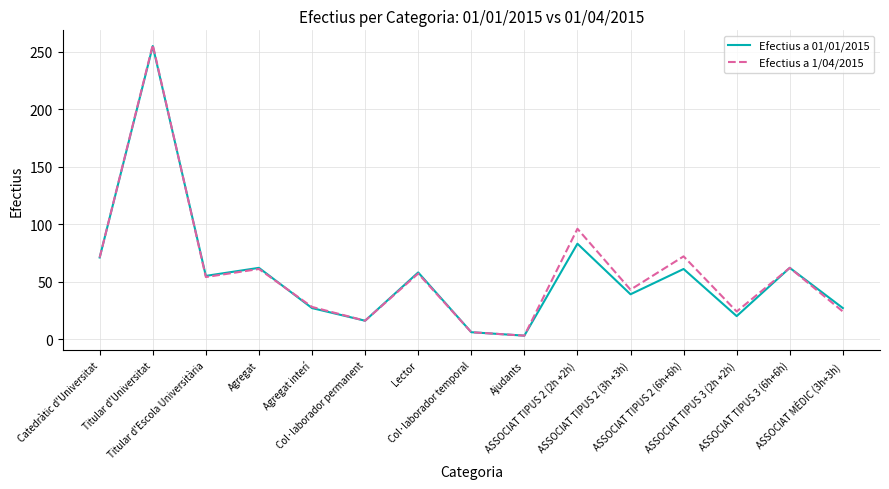

How many series are shown in this chart?

2